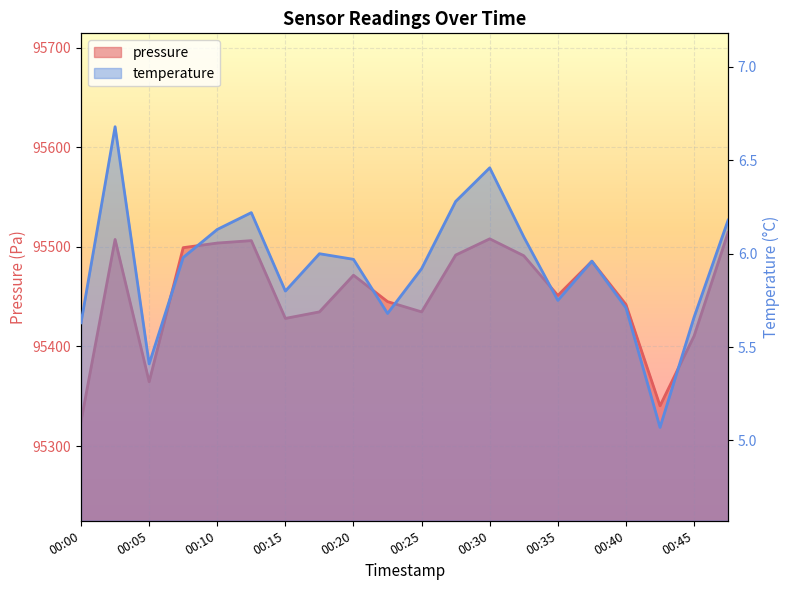

Reading right to left, what are all the values shown in this chart?

pressure: 00:47=95514.7	00:45=95410.6	00:42=95340.4	00:40=95442.2	00:38=95485.6	00:35=95451.3	00:33=95491.2	00:30=95508.2	00:27=95491.9	00:25=95434.8	00:23=95445.1	00:20=95471.6	00:18=95434.8	00:15=95428.2	00:13=95506.4	00:10=95503.9	00:08=95499.3	00:05=95364.6	00:03=95507.6	00:00=95324.9
temperature: 00:47=6.2	00:45=5.7	00:42=5.1	00:40=5.7	00:38=6.0	00:35=5.8	00:33=6.1	00:30=6.5	00:27=6.3	00:25=5.9	00:23=5.7	00:20=6.0	00:18=6.0	00:15=5.8	00:13=6.2	00:10=6.1	00:08=6.0	00:05=5.4	00:03=6.7	00:00=5.6